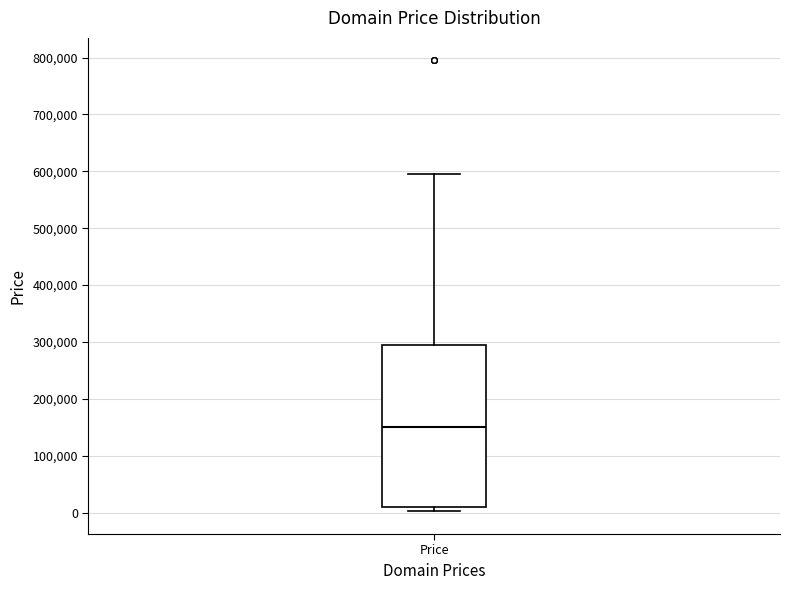

Where is the upper edge of the box for Price on the y-axis? The values are not printed on the chart, so give them approximately, as read against the axis.

290000